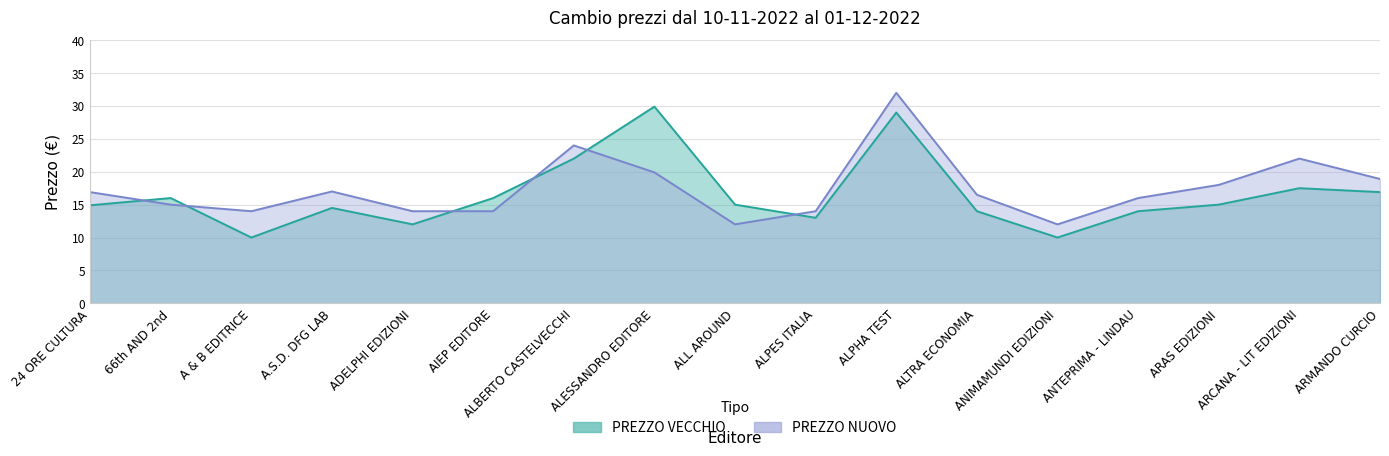

How many intersections are there between PREZZO VECCHIO and PREZZO NUOVO?

6